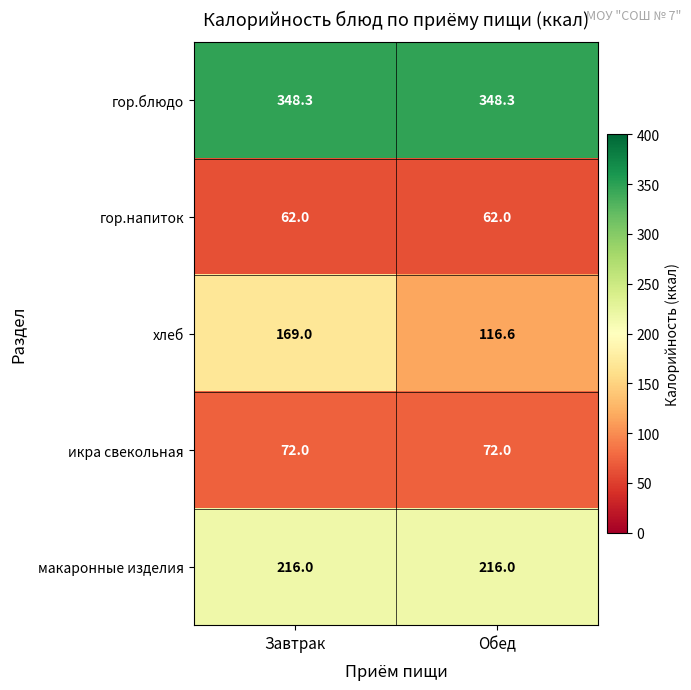

What is the maximum value for макаронные изделия?

216.0